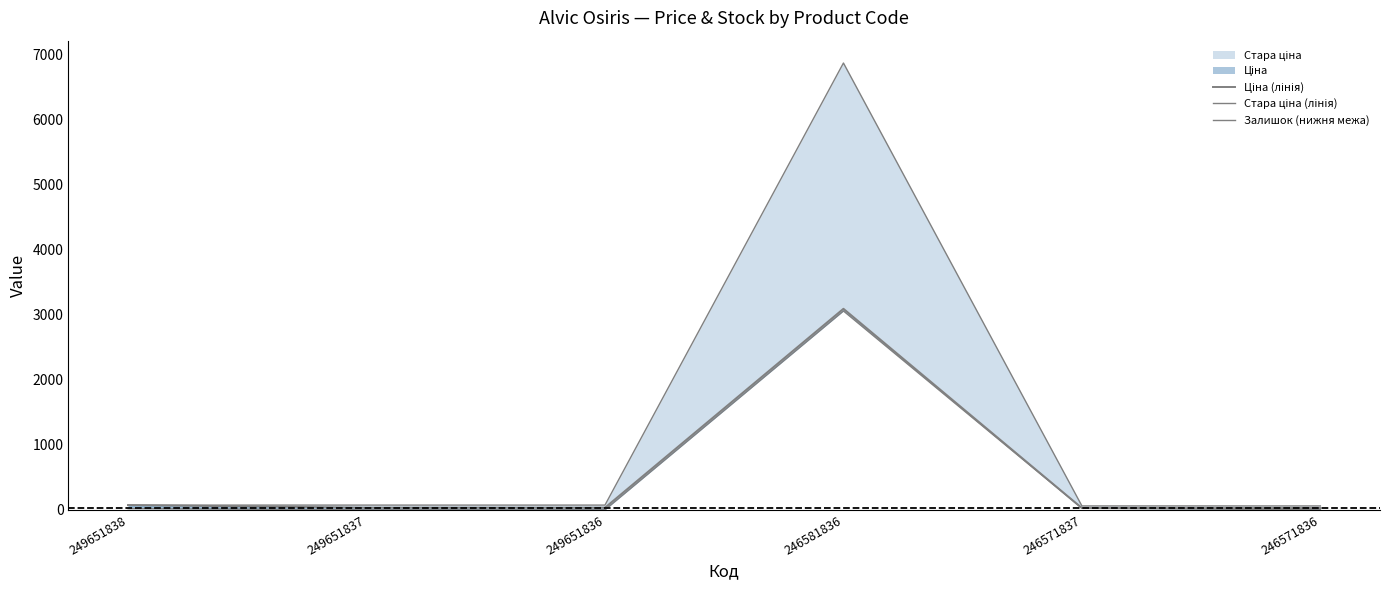

Which series has the widest spread of values?

Стара ціна (лінія)